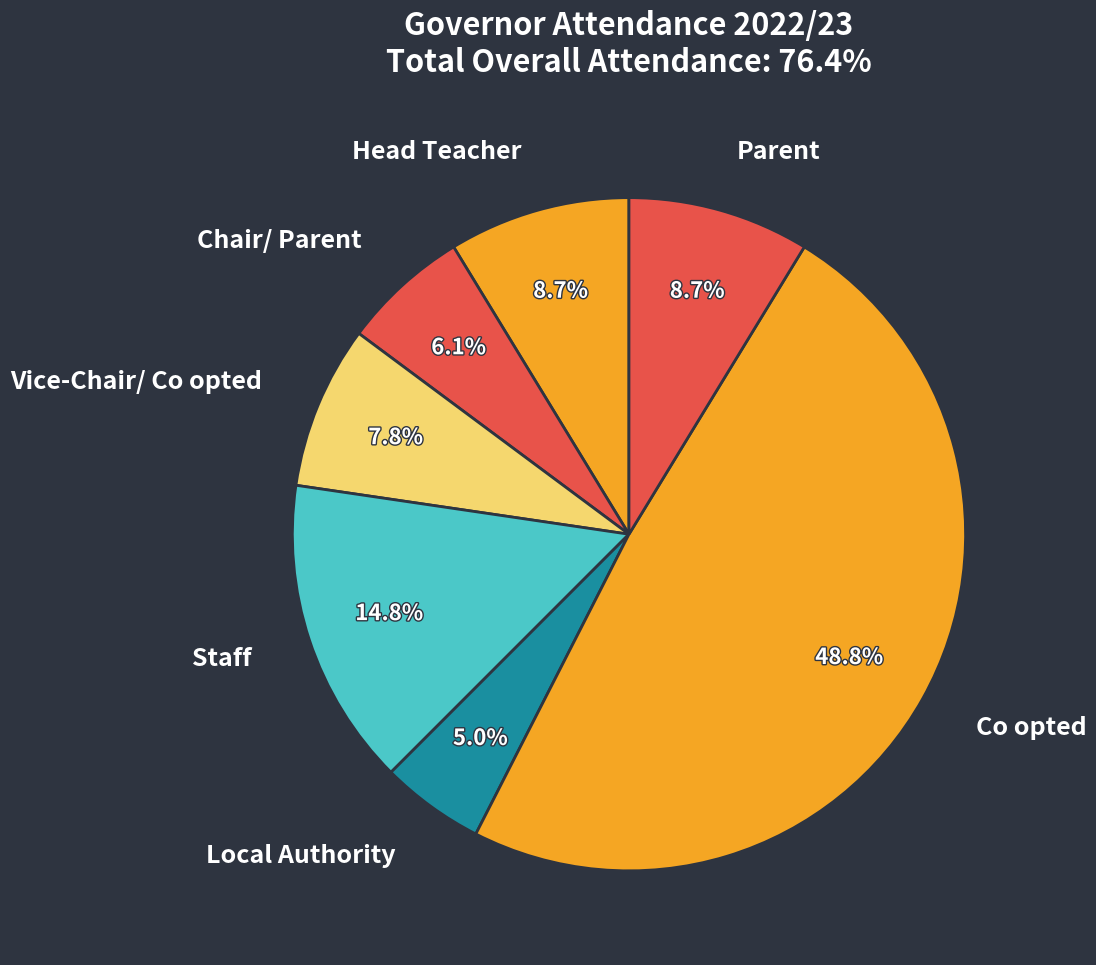

Which slice is the largest?

Co opted